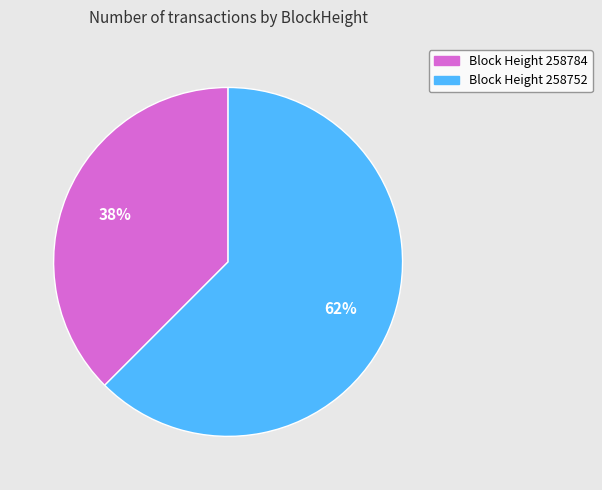

Is there any slice that represents more than half of the pie?

Yes